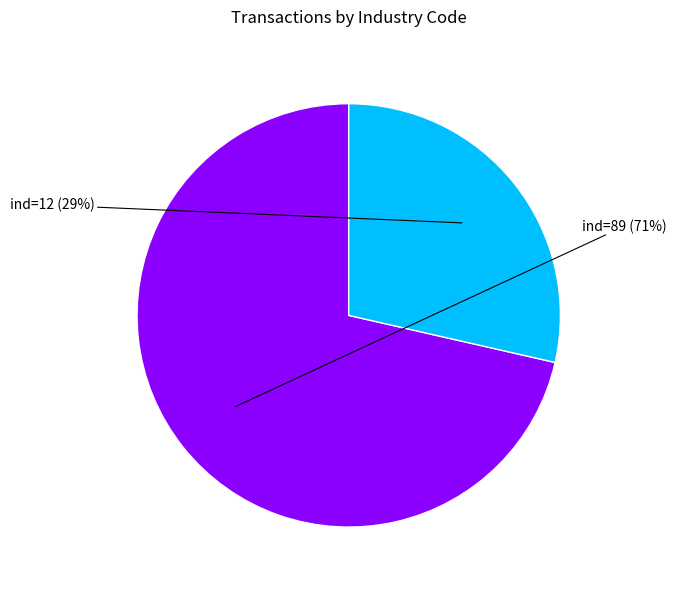

Is there a majority slice in this chart?

Yes